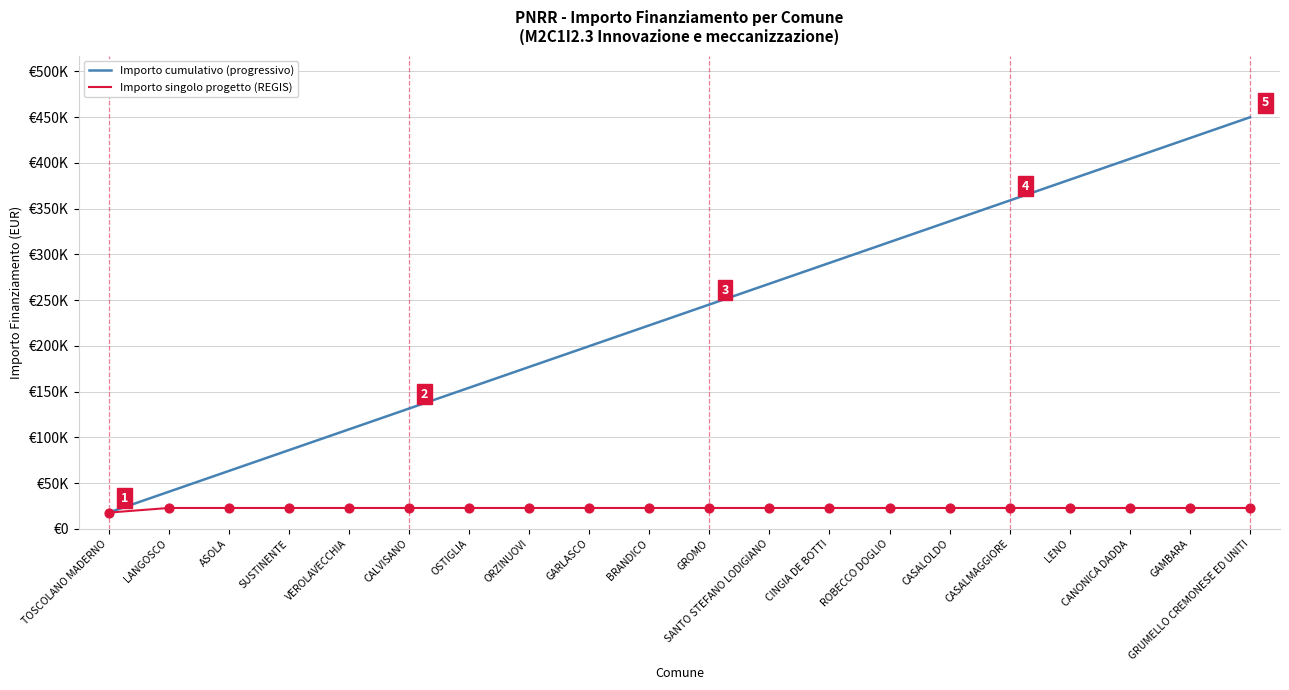

At which category is the sum across all series the highest?

GRUMELLO CREMONESE ED UNITI